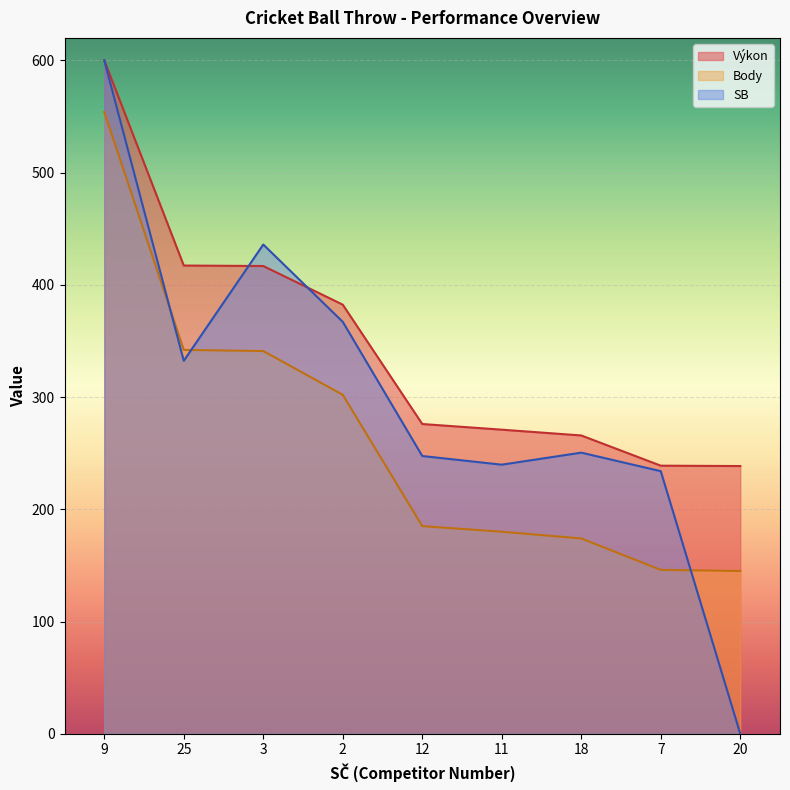

Which label corresponds to the largest value in the chart?

9